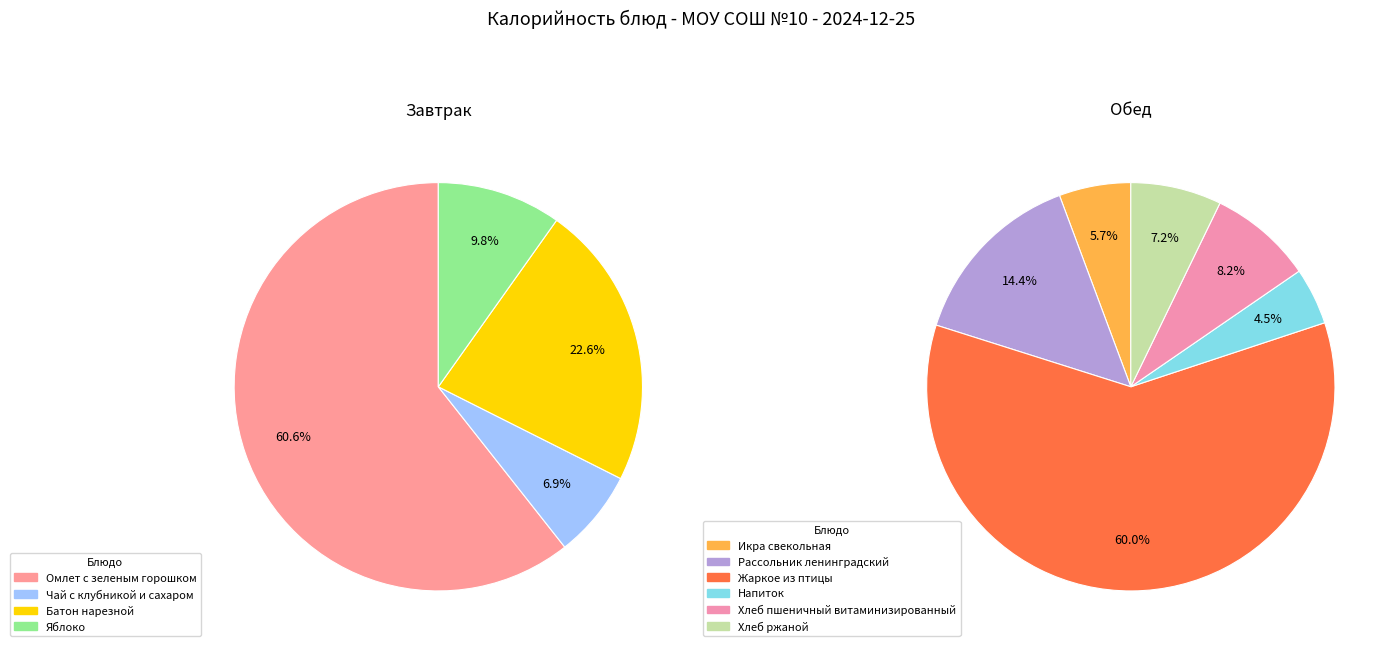

Rank the categories by value from highest to lowest.

Жаркое из птицы, Омлет с зеленым горошком, Батон нарезной, Рассольник ленинградский, Хлеб пшеничный витаминизированный, Хлеб ржаной, Яблоко, Икра свекольная, Чай с клубникой и сахаром, Напиток